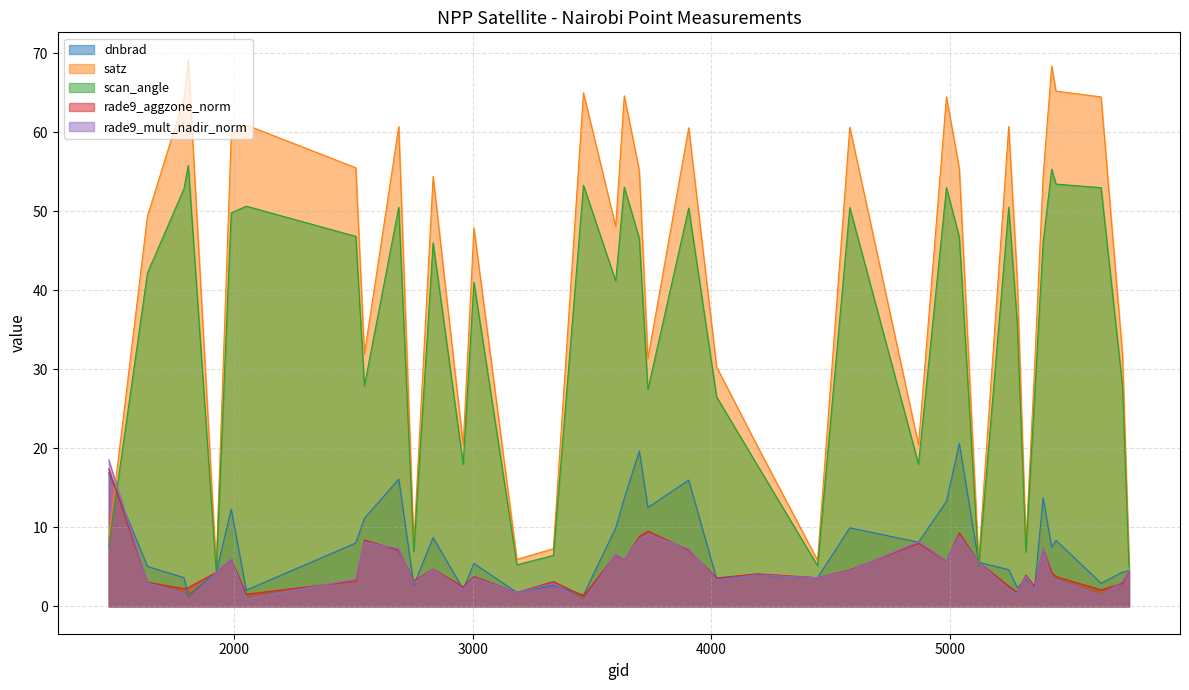

Reading left to right, transcribe all the data shown in this chart.

dnbrad: 16.9	5.1	3.6	1.4	4.3	12.3	2.1	8.0	11.1	16.1	2.7	8.7	2.2	5.4	1.8	2.7	1.4	9.9	13.7	19.6	12.5	16.0	3.5	4.0	3.6	10.0	8.1	13.3	20.6	5.6	4.7	2.4	3.5	2.2	13.7	7.5	8.4	2.9	4.3	4.5
satz: 8.6	49.4	64.3	69.2	5.0	59.7	60.9	55.5	31.9	60.7	7.8	54.4	20.4	47.9	6.0	7.3	65.0	48.1	64.6	55.2	31.4	60.6	30.3	20.3	5.8	60.7	20.5	64.5	55.4	5.7	60.7	41.2	7.8	30.1	54.5	68.4	65.2	64.5	31.8	5.7
scan_angle: 7.6	42.2	52.9	55.8	4.4	49.8	50.7	46.8	27.9	50.5	6.9	46.0	18.0	41.0	5.3	6.5	53.3	41.2	53.1	46.6	27.5	50.4	26.5	17.9	5.2	50.5	18.0	53.0	46.8	5.1	50.5	35.7	6.9	26.3	46.1	55.4	53.5	53.0	27.8	5.0
rade9_aggzone_norm: 17.4	3.1	2.2	2.4	4.3	5.9	1.5	3.2	8.4	7.1	3.2	4.7	2.5	3.8	1.8	3.1	1.3	6.5	5.9	8.8	9.5	7.1	3.6	4.1	3.6	4.6	8.0	5.7	9.3	5.6	2.6	1.8	4.0	2.5	7.3	4.3	3.8	2.1	2.9	4.5
rade9_mult_nadir_norm: 18.5	3.0	1.6	0.6	4.3	6.0	0.9	3.5	8.1	7.3	3.0	4.7	2.2	3.6	1.8	2.9	0.6	6.6	6.0	8.5	9.2	7.3	3.3	4.0	3.6	4.5	8.2	5.8	8.9	5.6	2.1	1.6	3.8	2.1	7.4	3.5	3.4	1.3	3.2	4.5